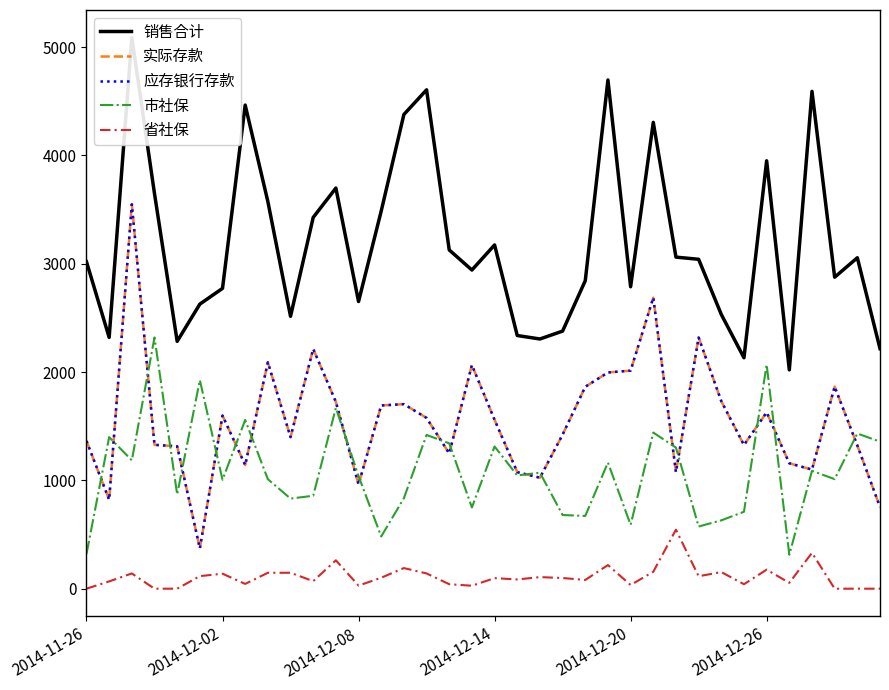

What is the sum of the 省社保 values at 32 and 14?

521.2